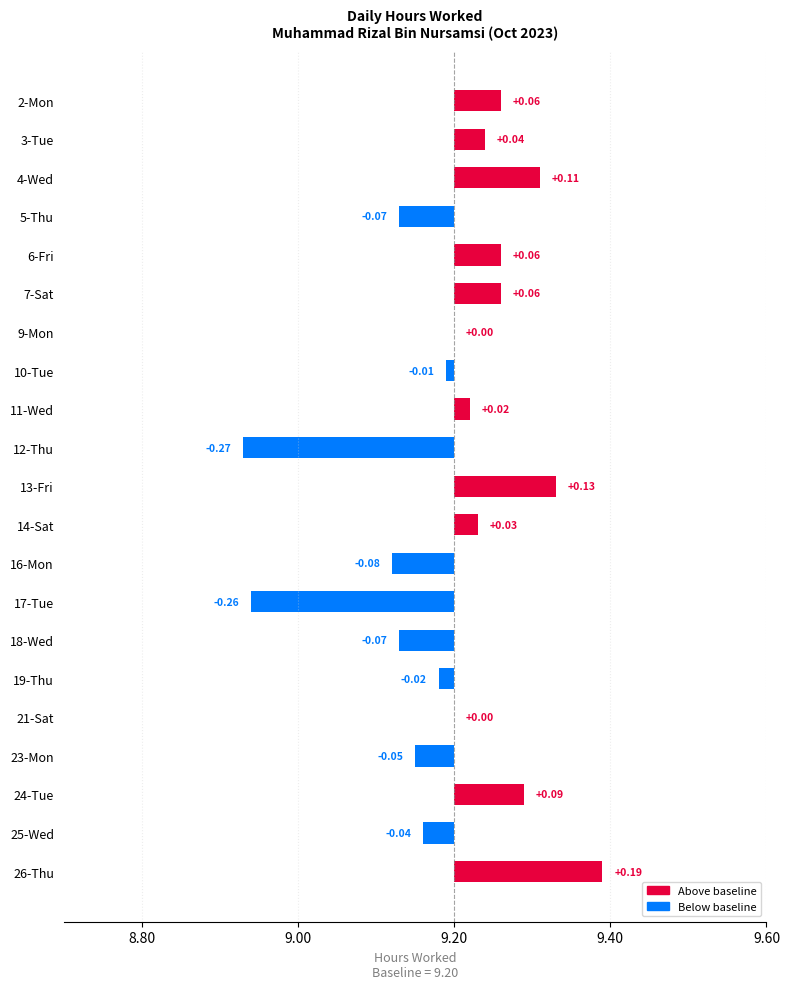

What is the greatest value displayed?

0.2